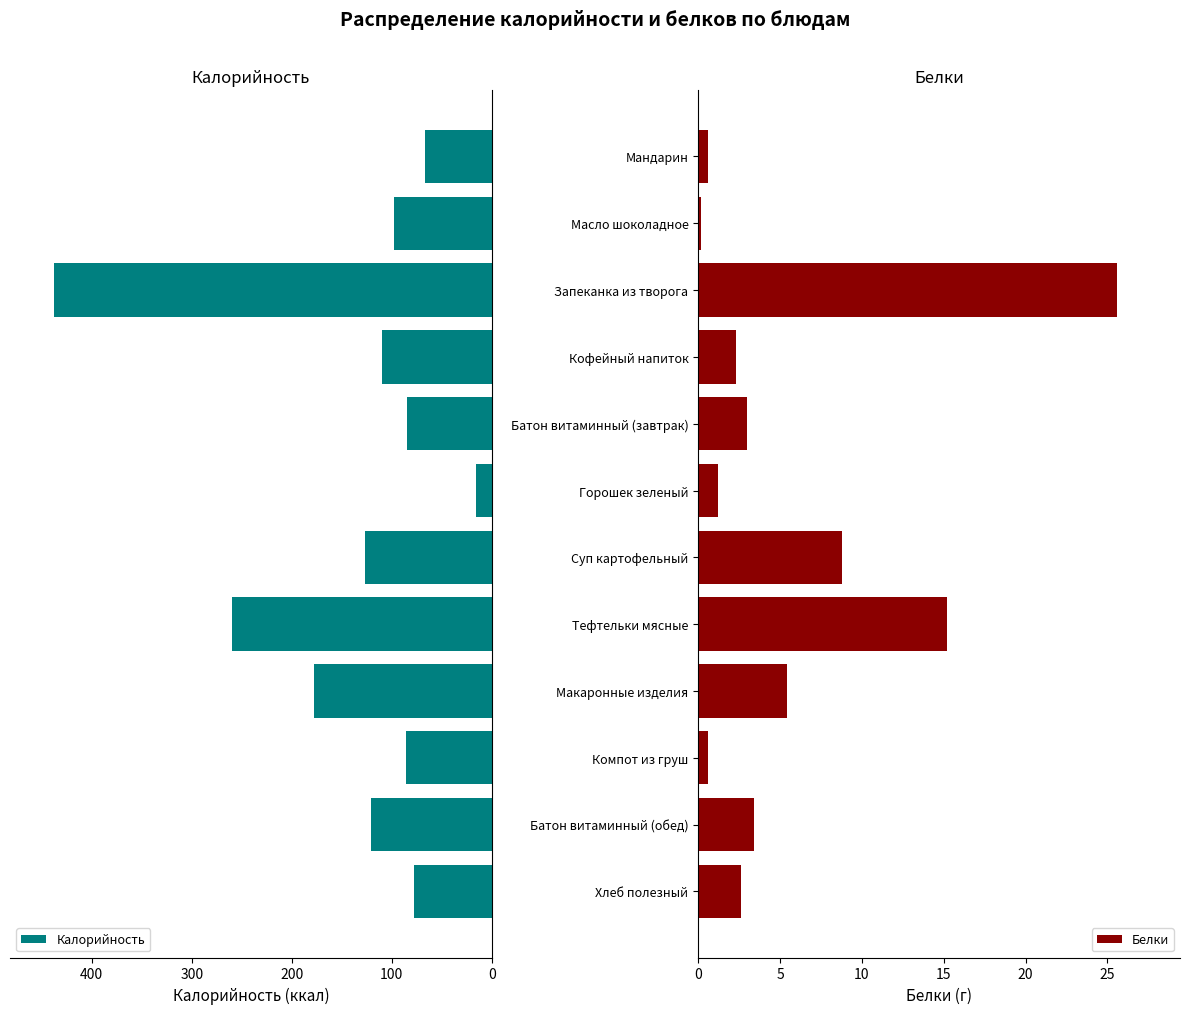

Which series has the largest range (max minus min)?

Калорийность